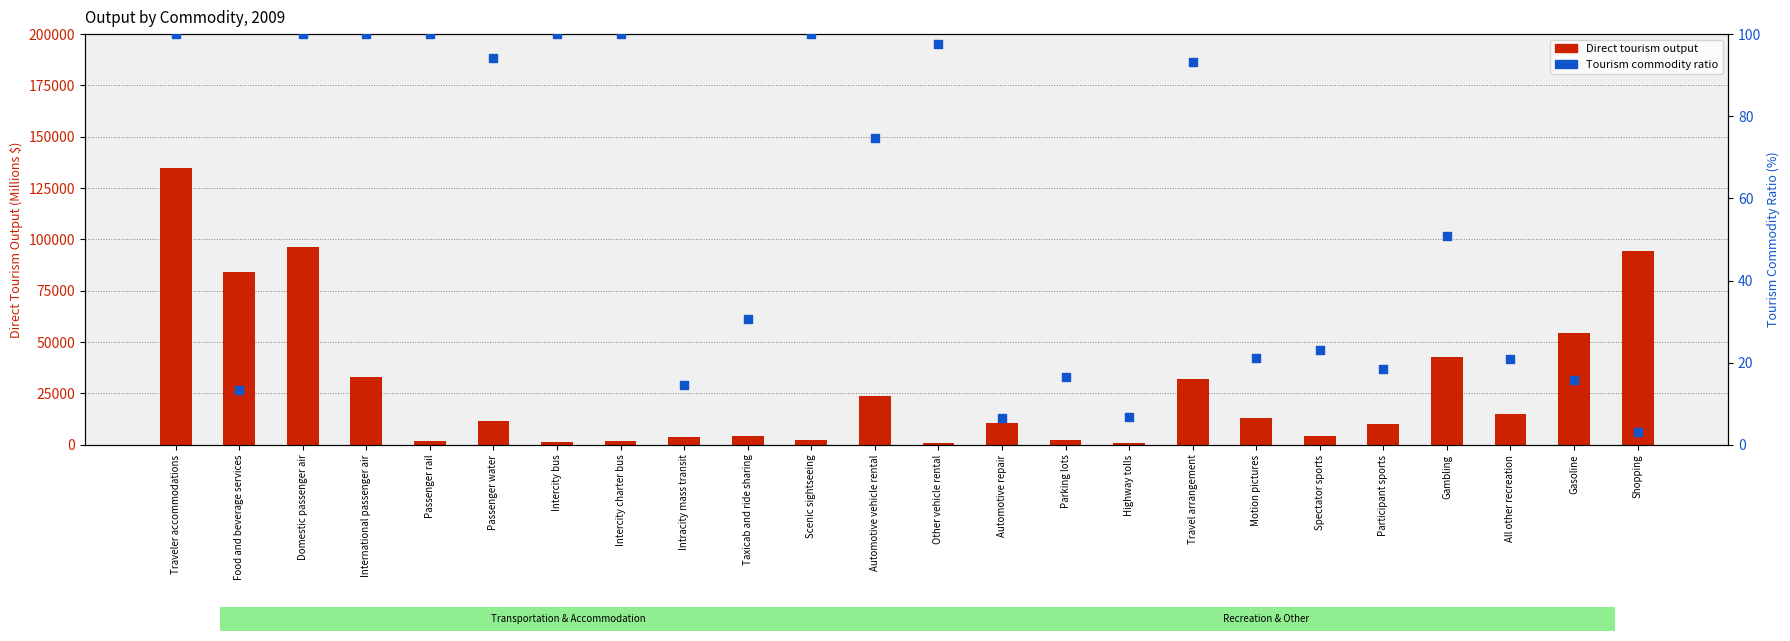

At which category is the sum across all series the highest?

Traveler accommodations